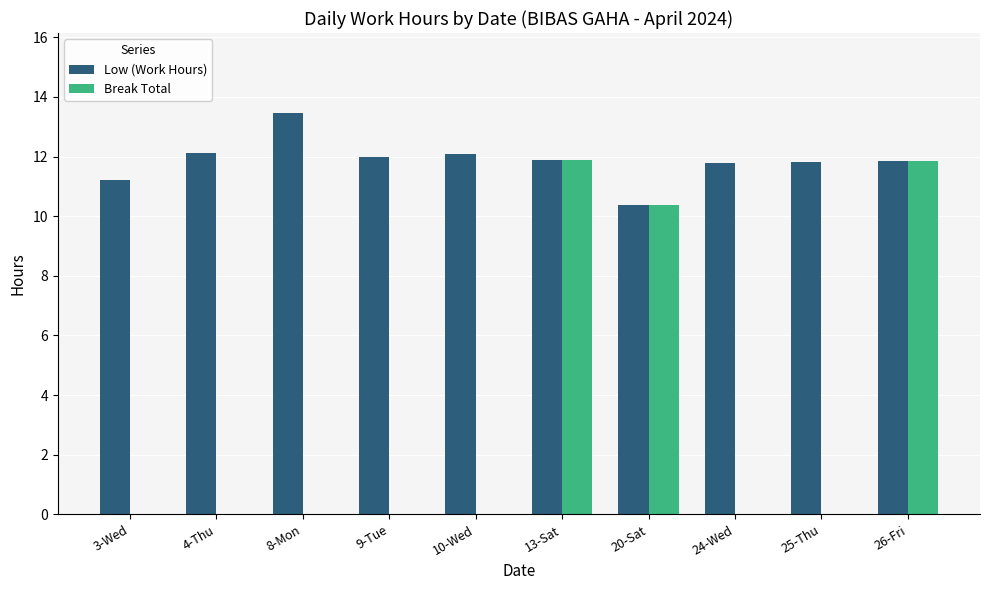

Between 13-Sat and 24-Wed, which series saw the biggest shift?

Break Total